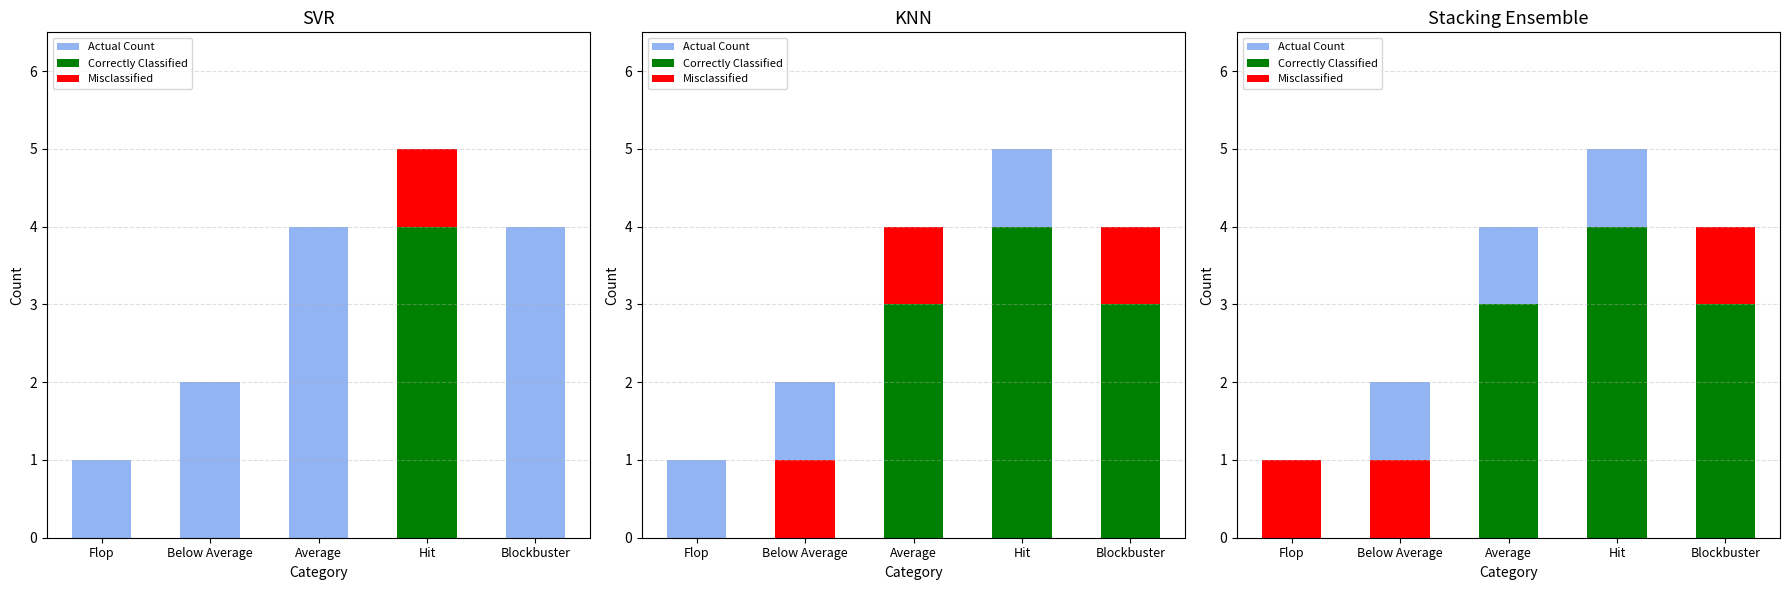

What is the total value across all series at Average?

7